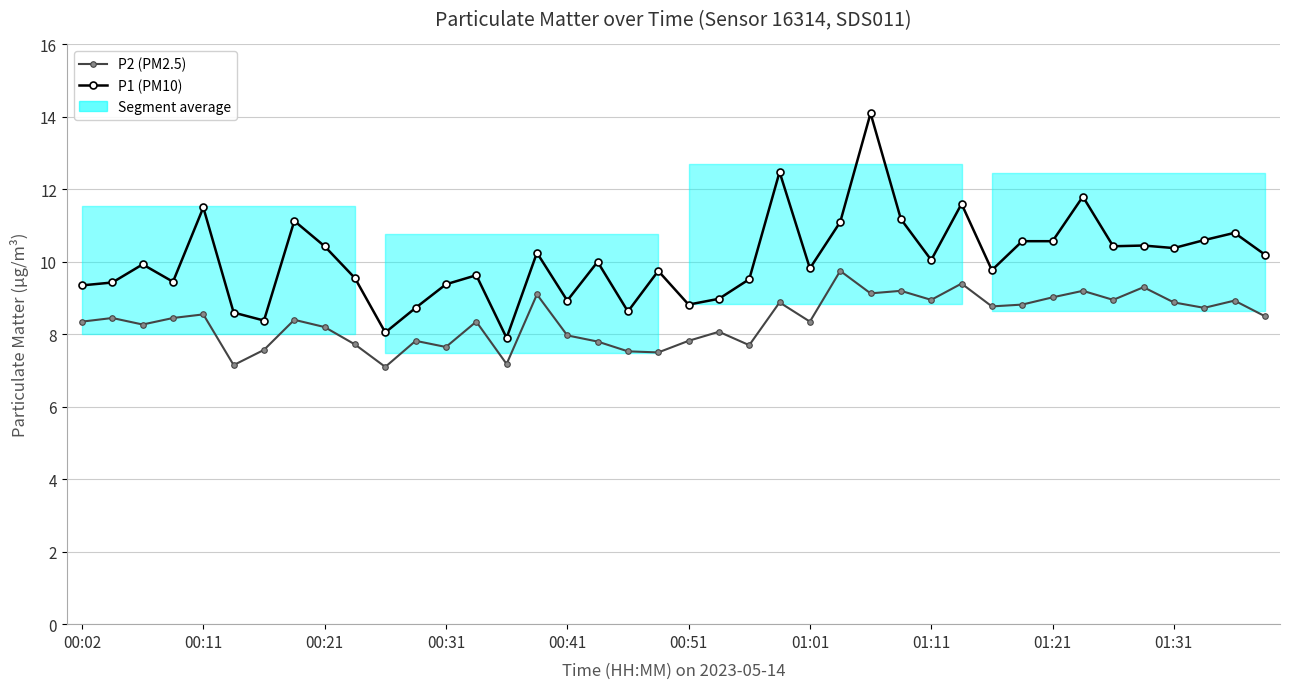

What is the total value across all series at 22?

17.2